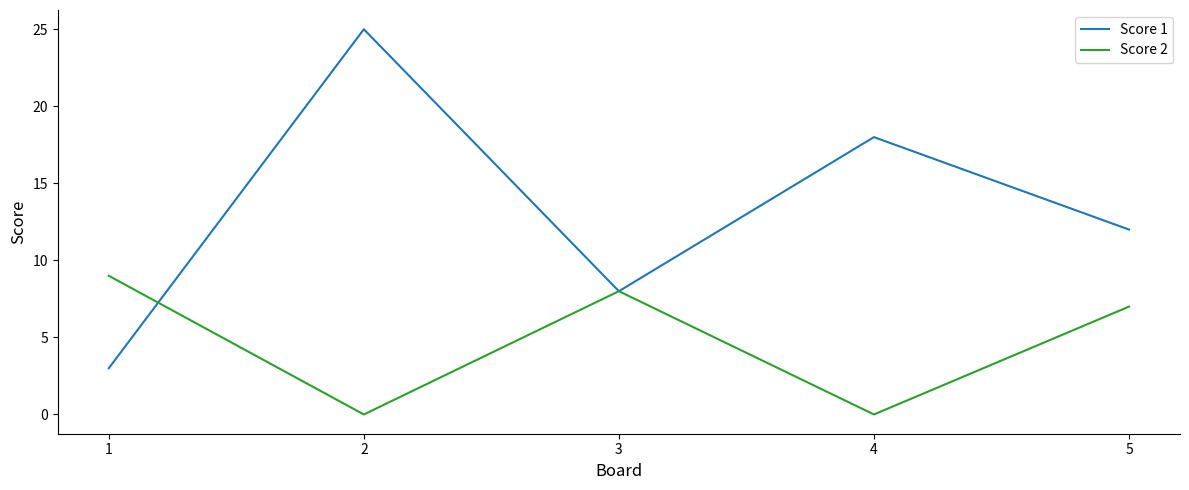

Count the number of categories in the chart.

5